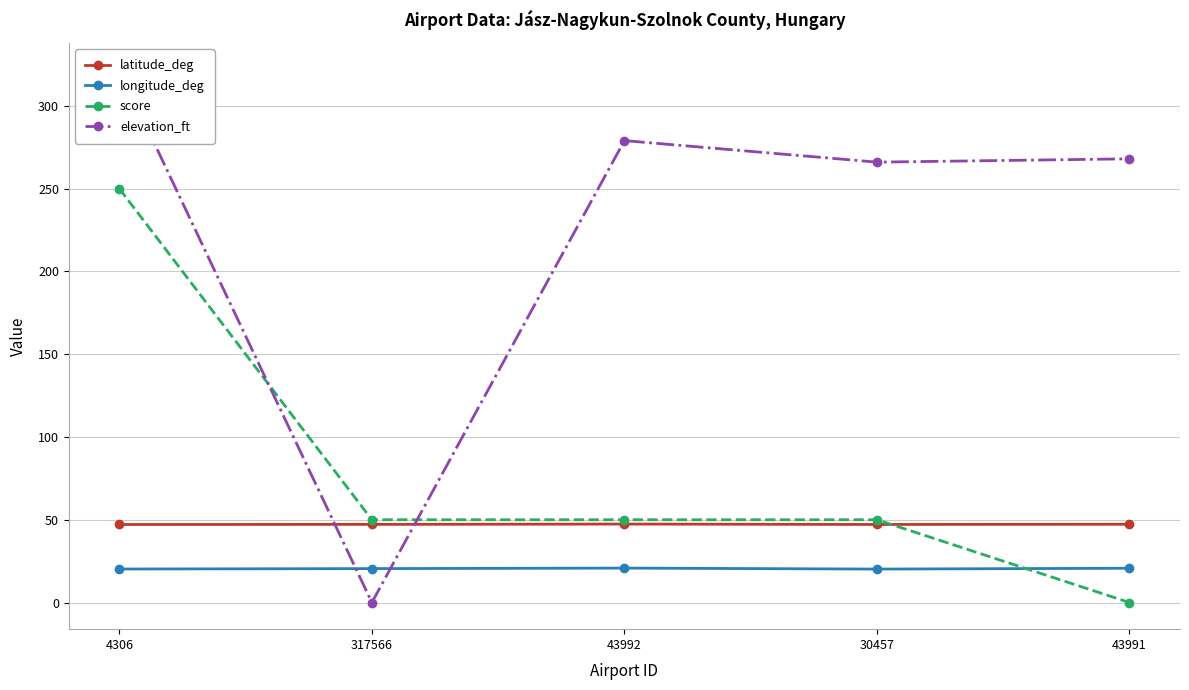

At which category does elevation_ft reach its first local valley?

317566